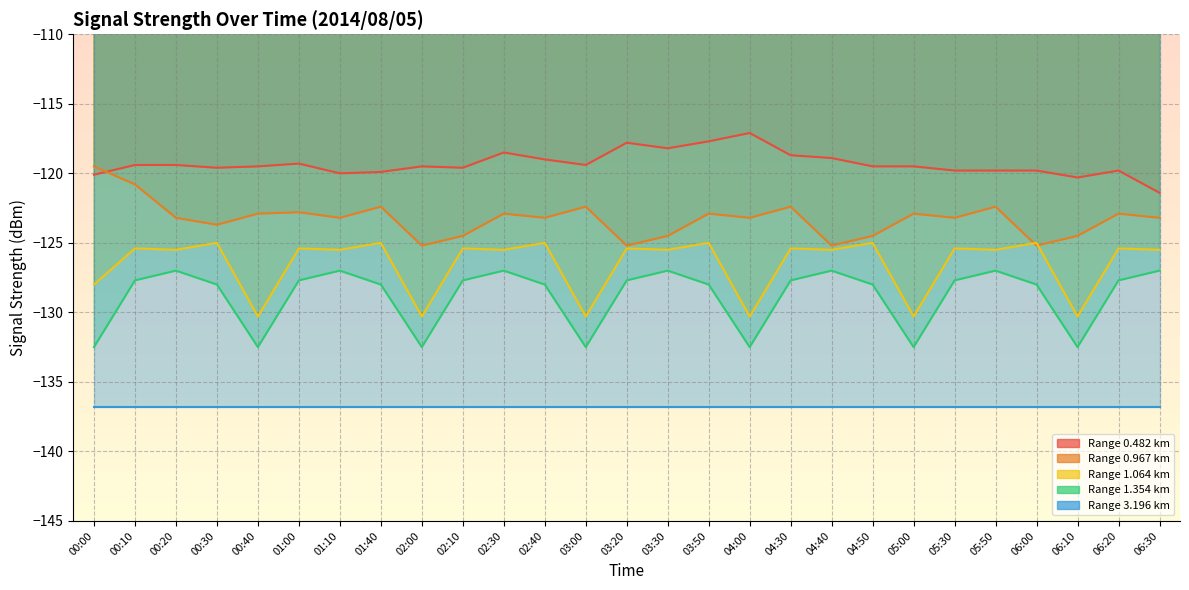

How many interior local peaks does the 1.064 series have?

13